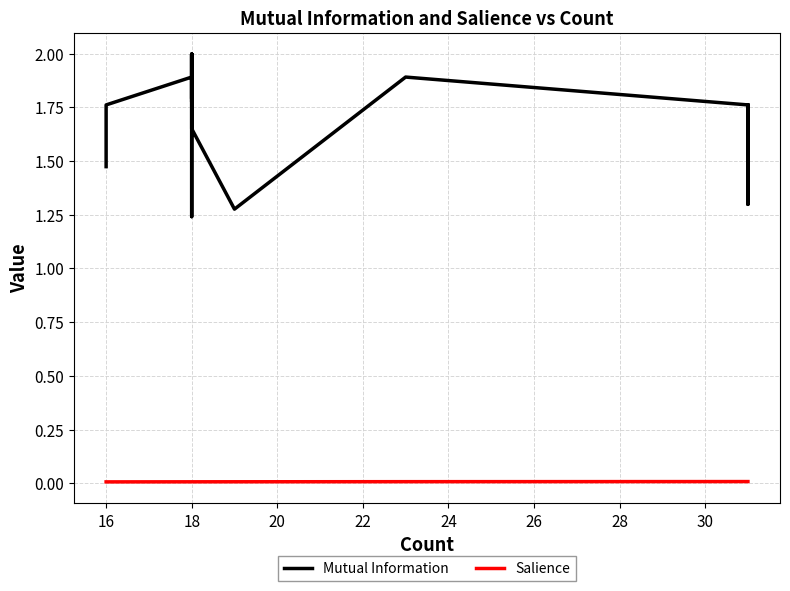

True or false: Salience has more than 2 interior local peaks.

False